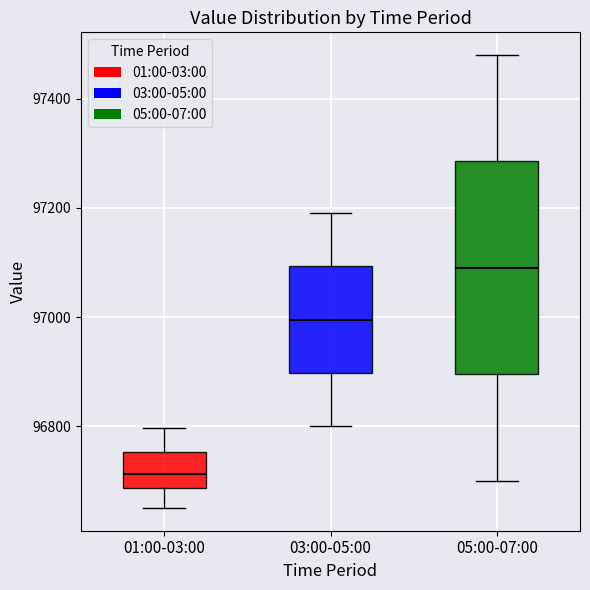

Where does the median line of the box for 01:00-03:00 sit on the y-axis? The values are not printed on the chart, so give them approximately, as read against the axis.

96720